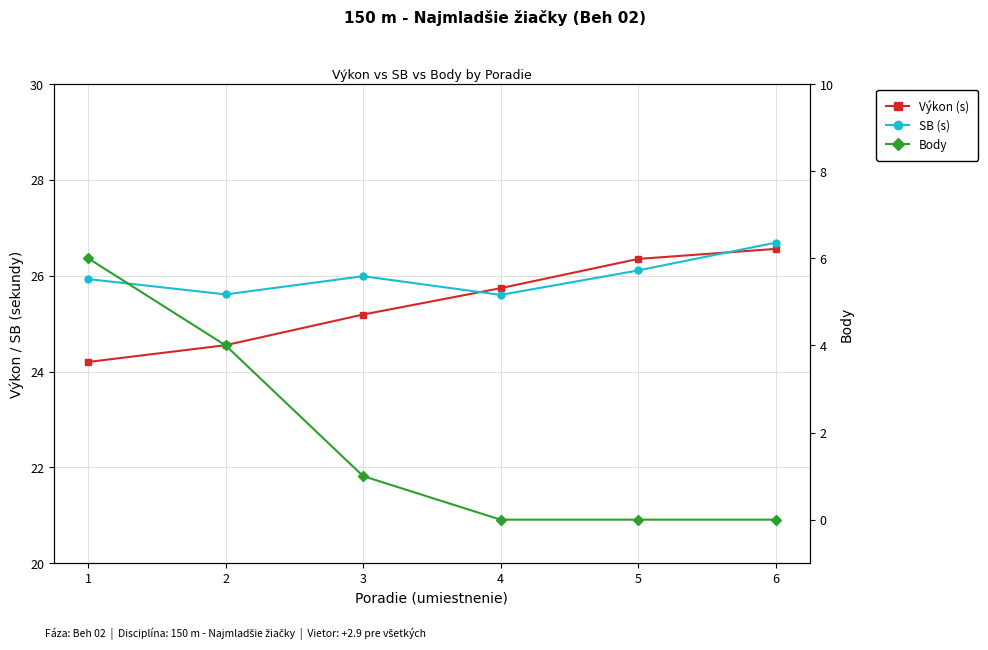

At which category does the chart reach its peak across all series?

6